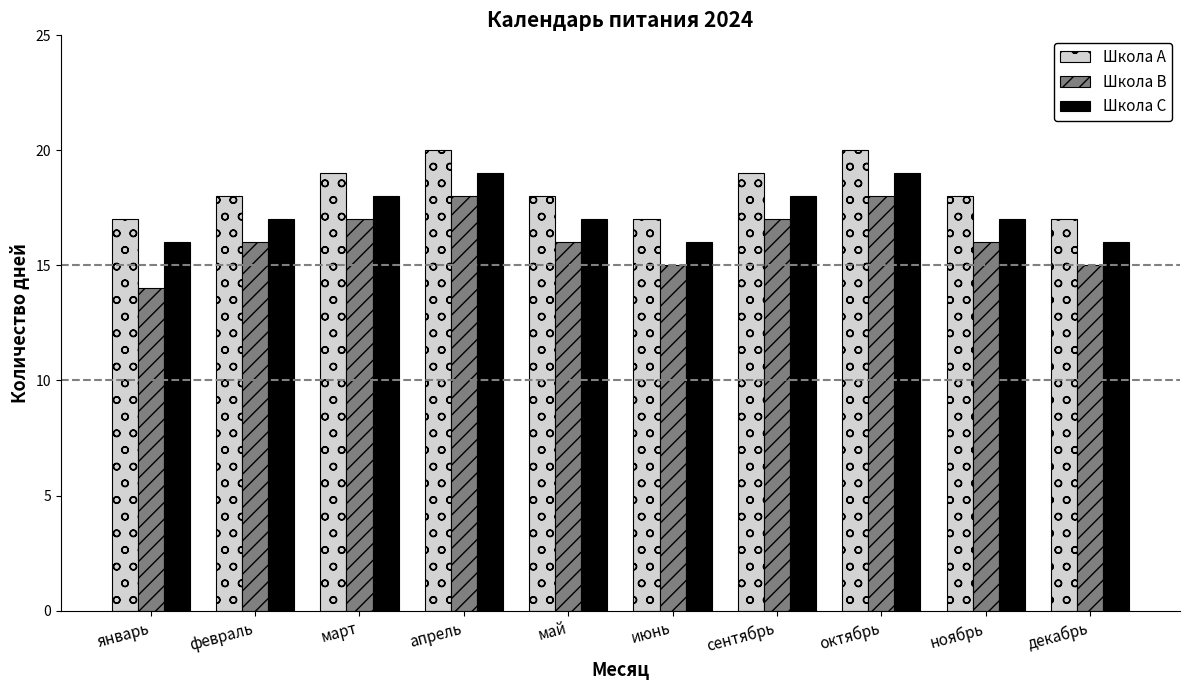

At how many categories does at least one series exceed 16?

10